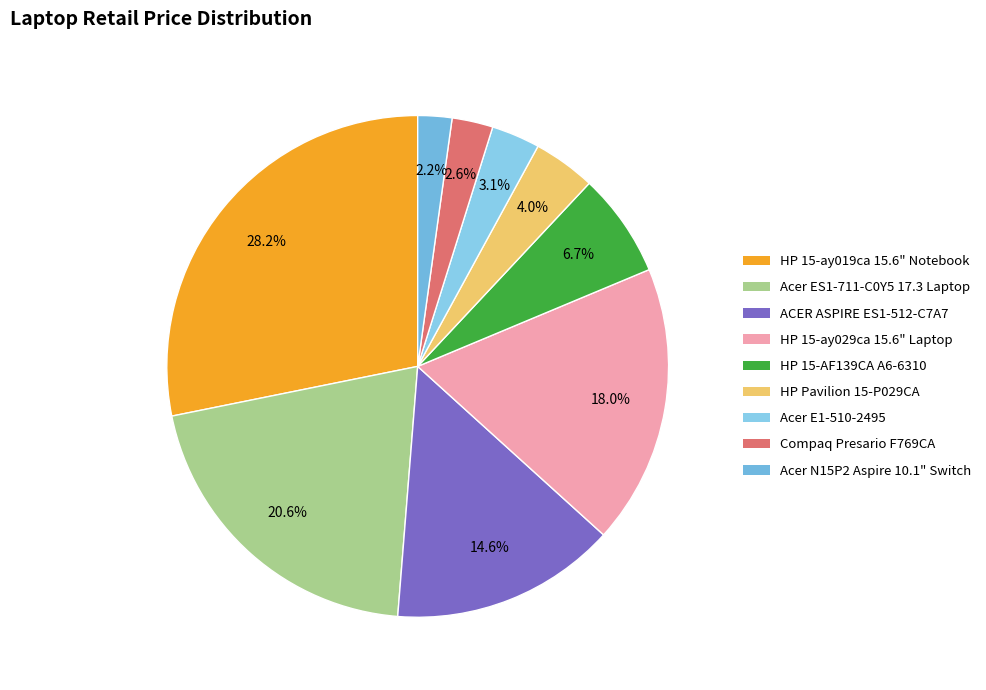

Is it true that Acer ES1-711-C0Y5 17.3 Laptop is 14% of the pie?

False